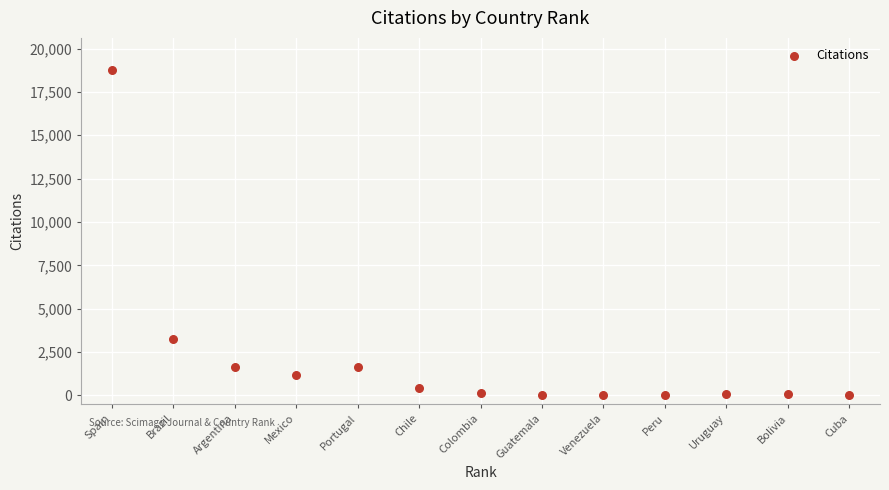

What is the range of Y values (max minus min)?

18740